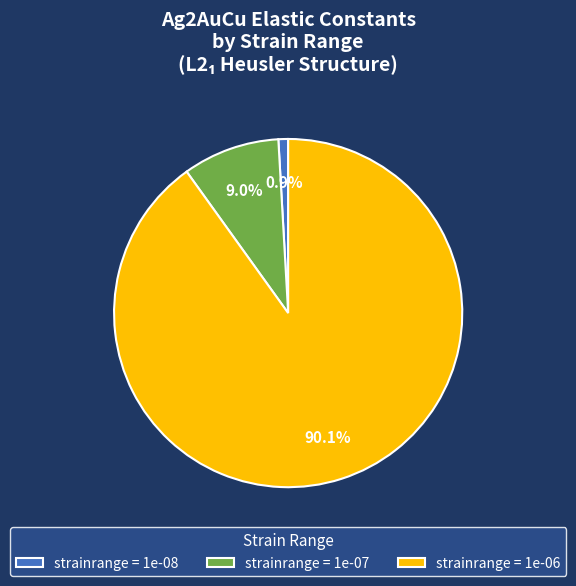

Between strainrange = 1e-06 and strainrange = 1e-08, which is larger?

strainrange = 1e-06